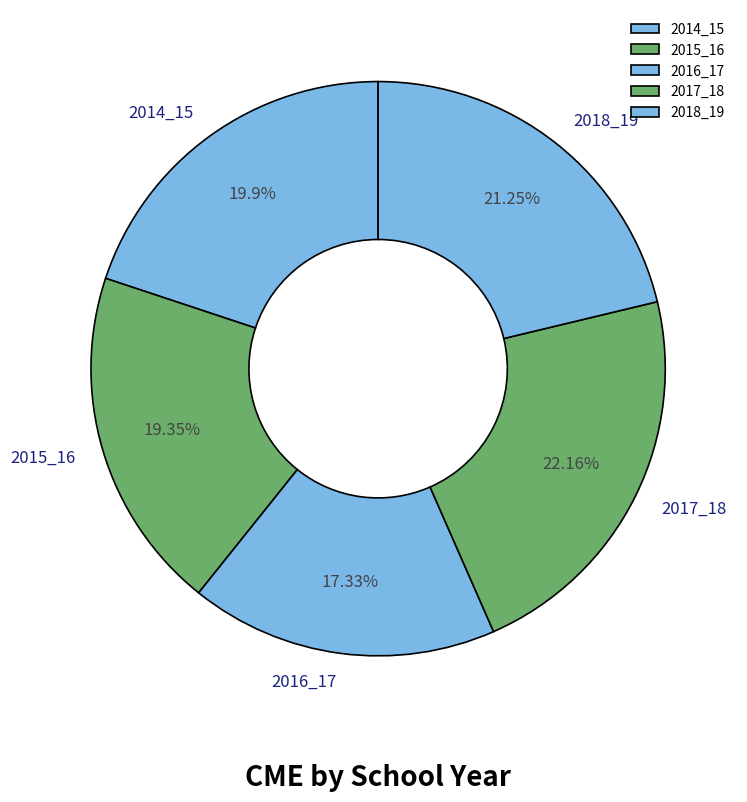

What is the largest slice in the pie chart?

2017_18